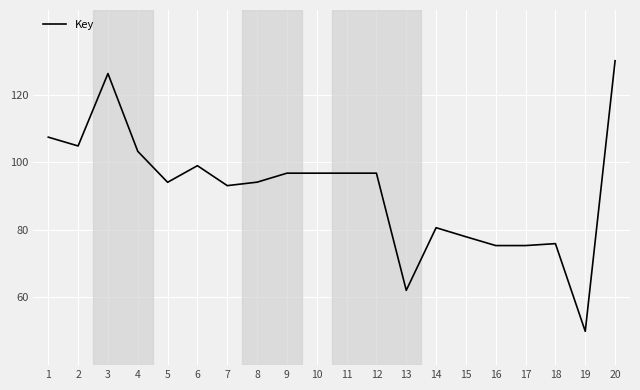

What is the difference between the maximum and minimum values?

80.0